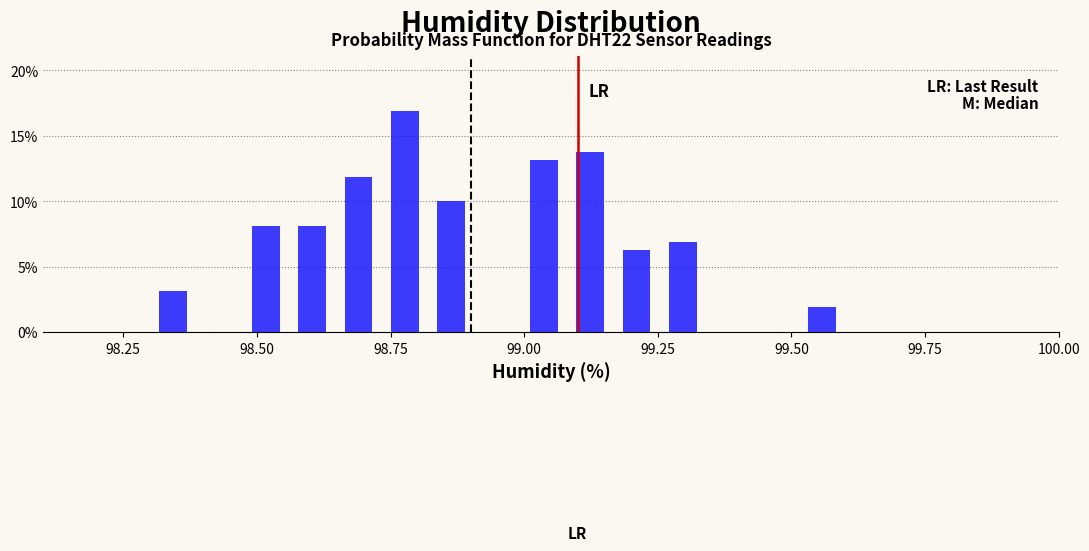

Read against the x-axis, roughly where is the centre of the tallest bar?

98.80